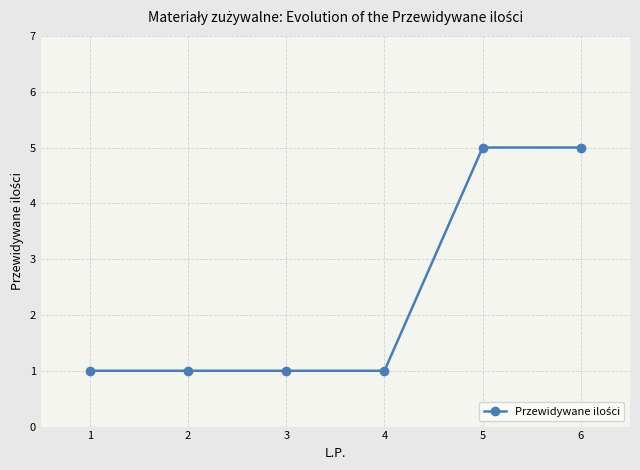

What is the change in value from 1 to 5?

+4